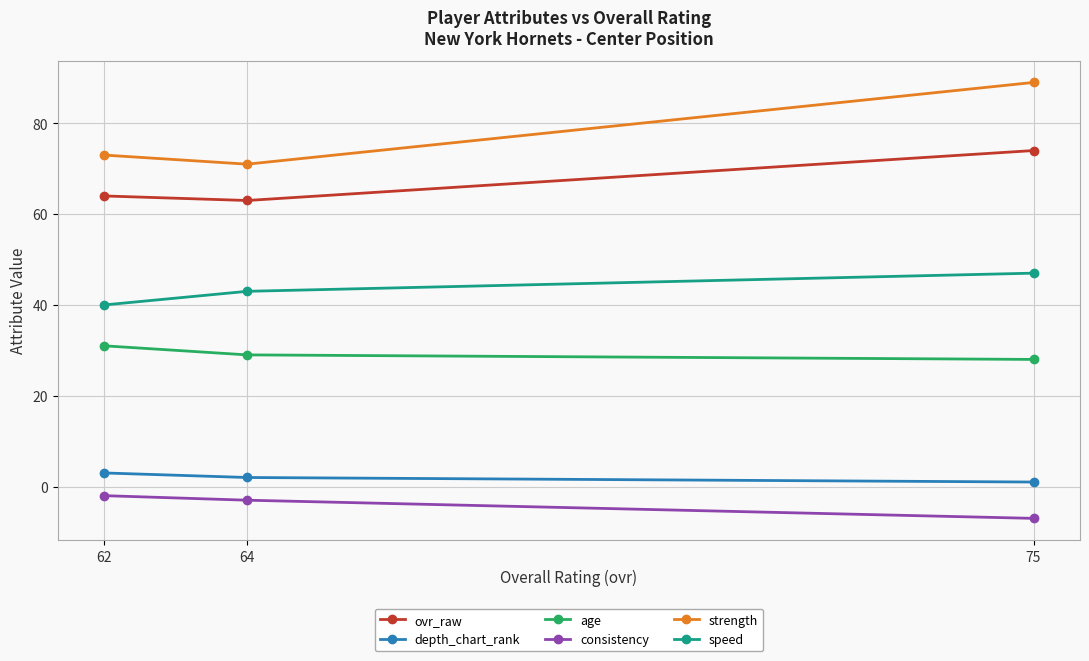

The strength series shows 146 at 75. True or false?

False